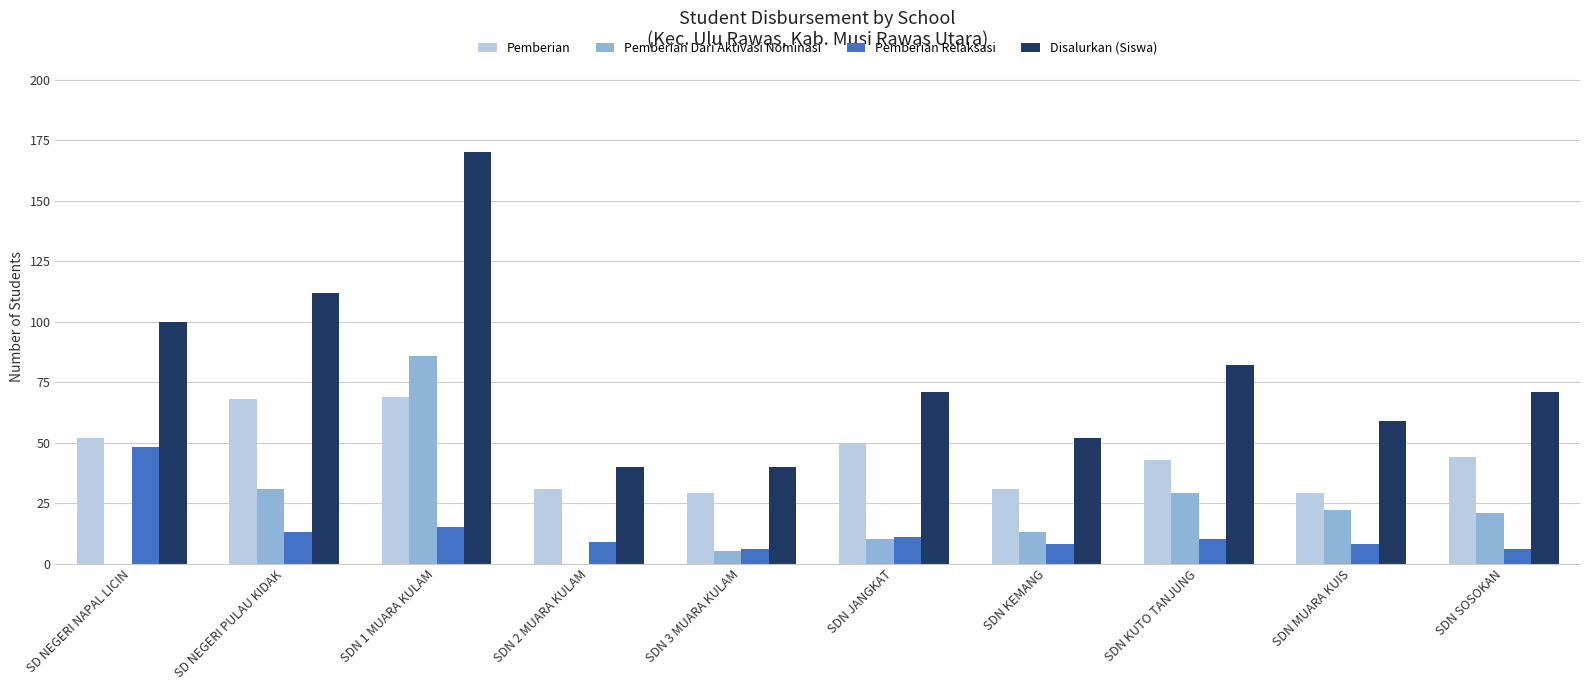

What are all the series names shown in the legend?

Pemberian, Pemberian Dari Aktivasi Nominasi, Pemberian Relaksasi, Disalurkan (Siswa)